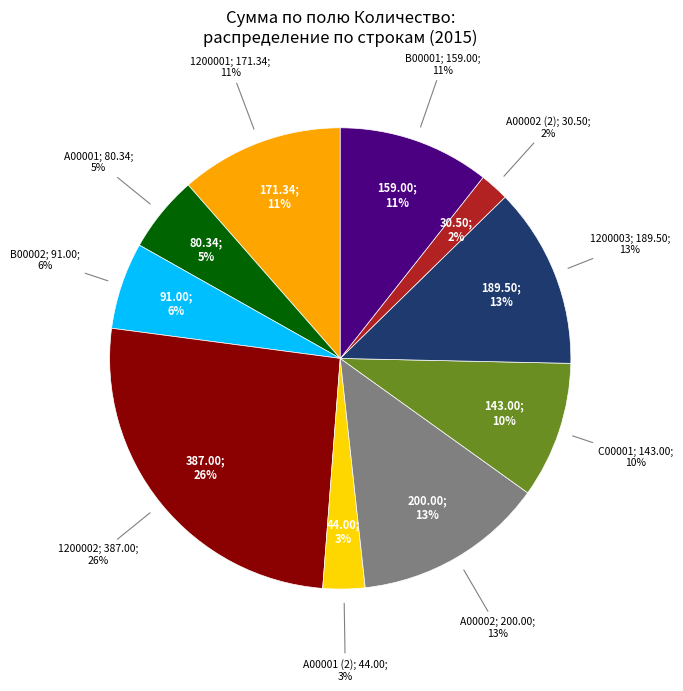

To the nearest percent, what portion does A00002 (2) represent?

2%